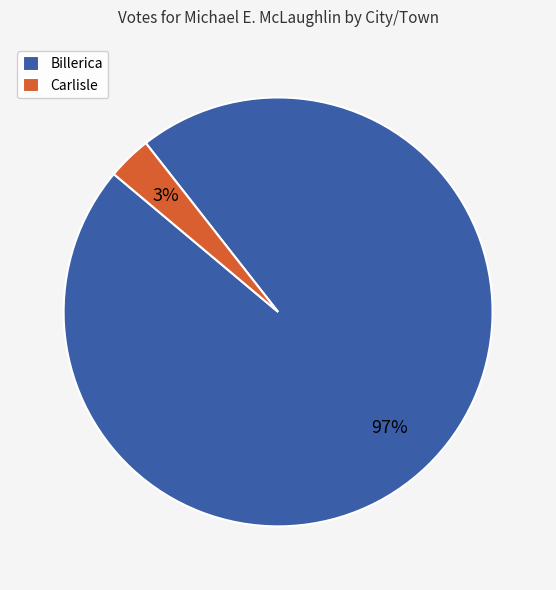

How many segments does this pie chart have?

2